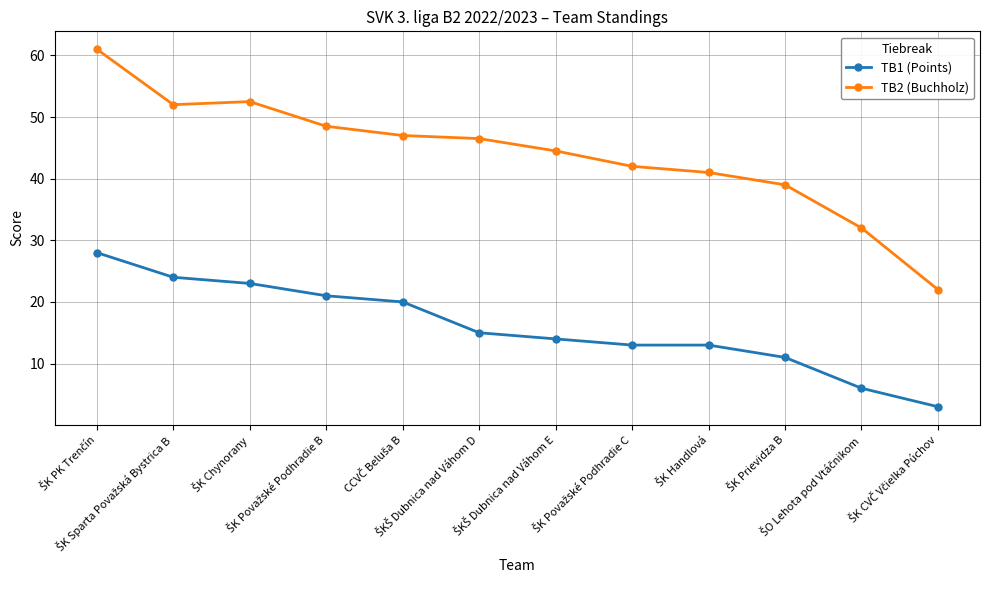

Reading left to right, what are all the values shown in this chart?

TB1 (Points): 28.0	24.0	23.0	21.0	20.0	15.0	14.0	13.0	13.0	11.0	6.0	3.0
TB2 (Buchholz): 61.0	52.0	52.5	48.5	47.0	46.5	44.5	42.0	41.0	39.0	32.0	22.0